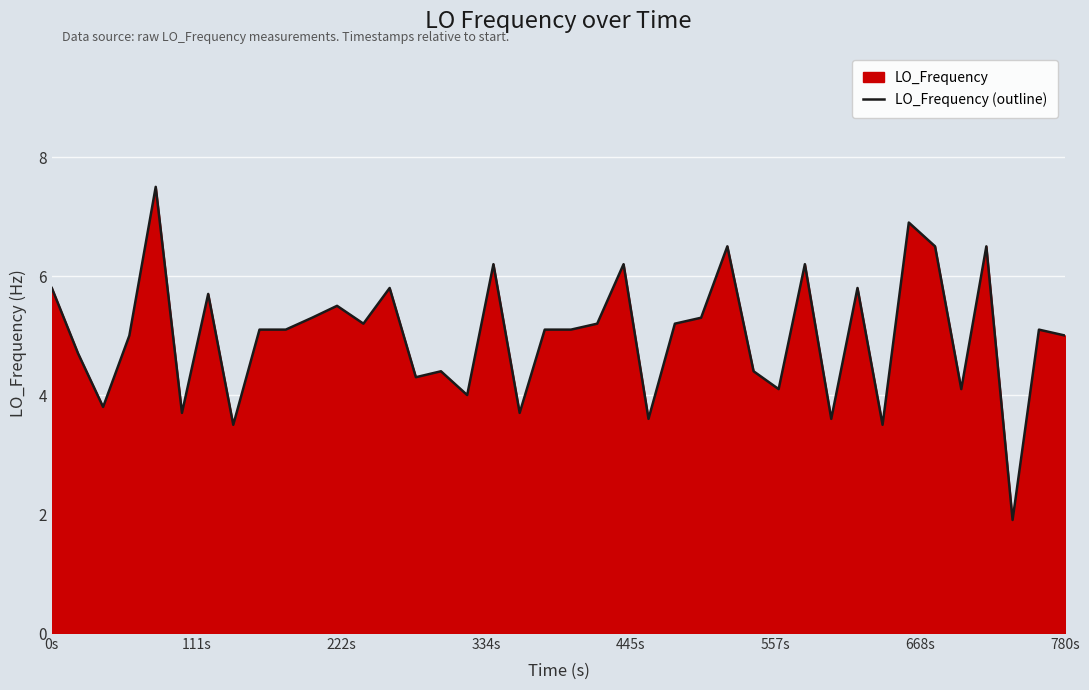

Reading left to right, what are all the values shown in this chart?

5.8	4.7	3.8	5.0	7.5	3.7	5.7	3.5	5.1	5.1	5.3	5.5	5.2	5.8	4.3	4.4	4.0	6.2	3.7	5.1	5.1	5.2	6.2	3.6	5.2	5.3	6.5	4.4	4.1	6.2	3.6	5.8	3.5	6.9	6.5	4.1	6.5	1.9	5.1	5.0